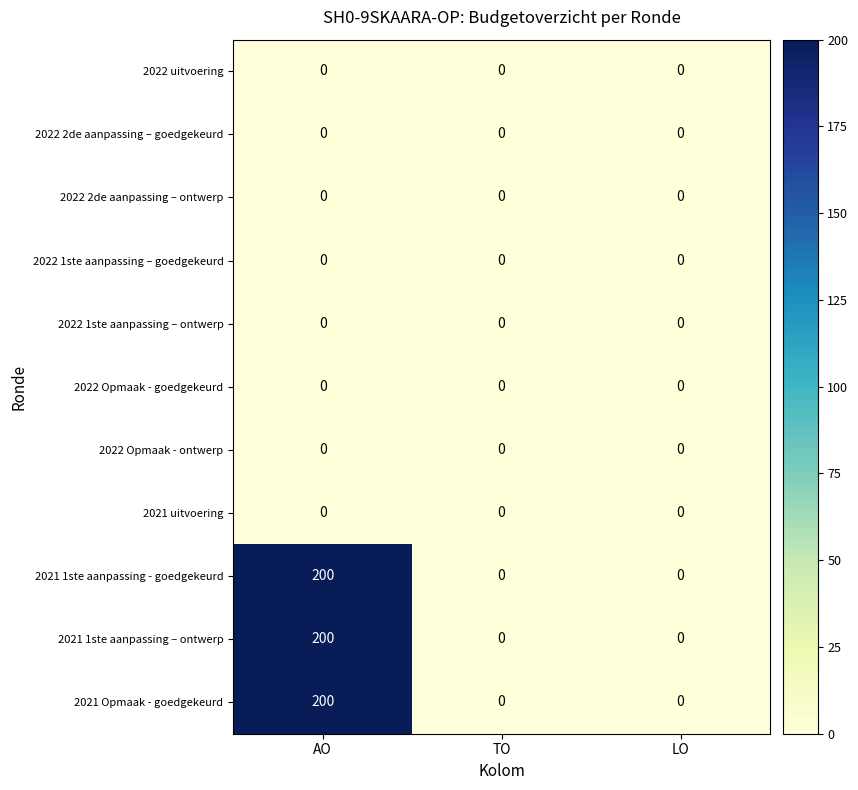

What is the greatest value displayed?

200